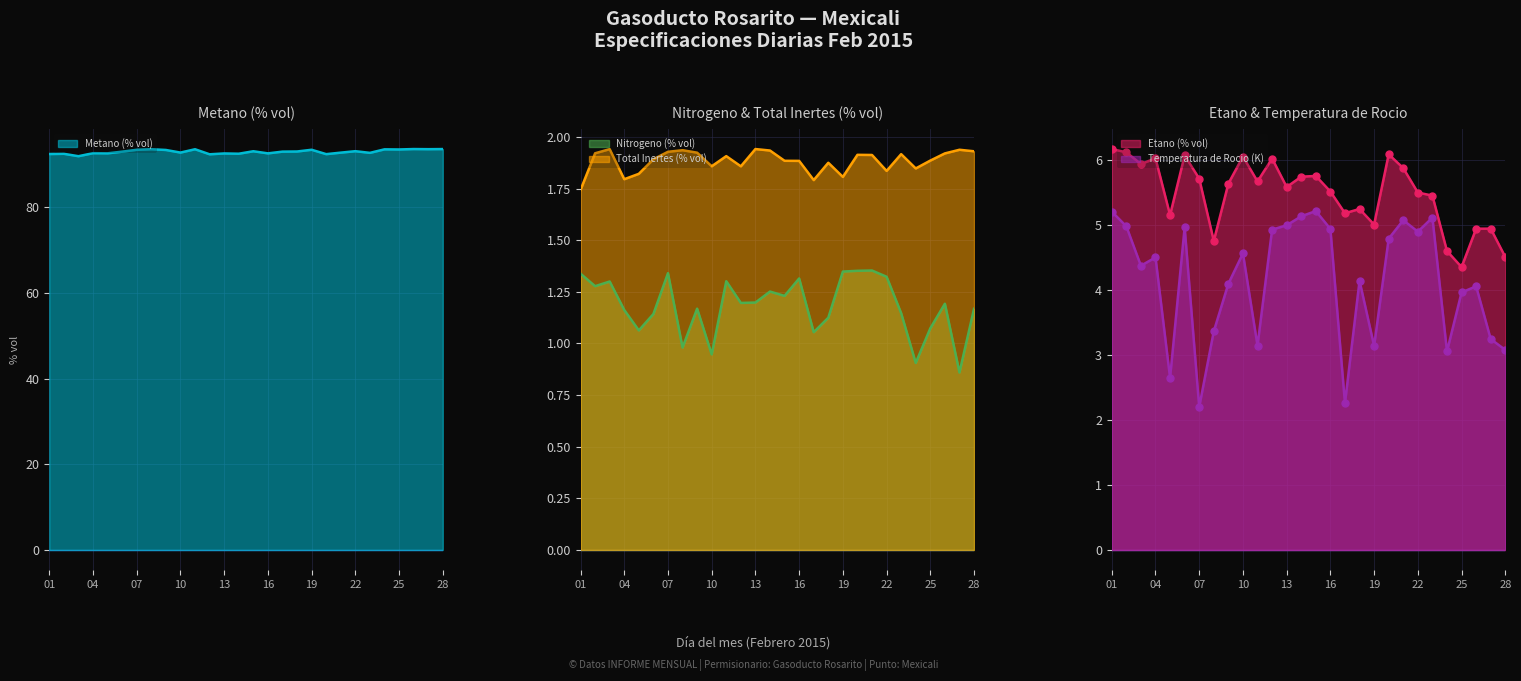

The Metano (% vol) series shows 92.4 at 01. True or false?

True